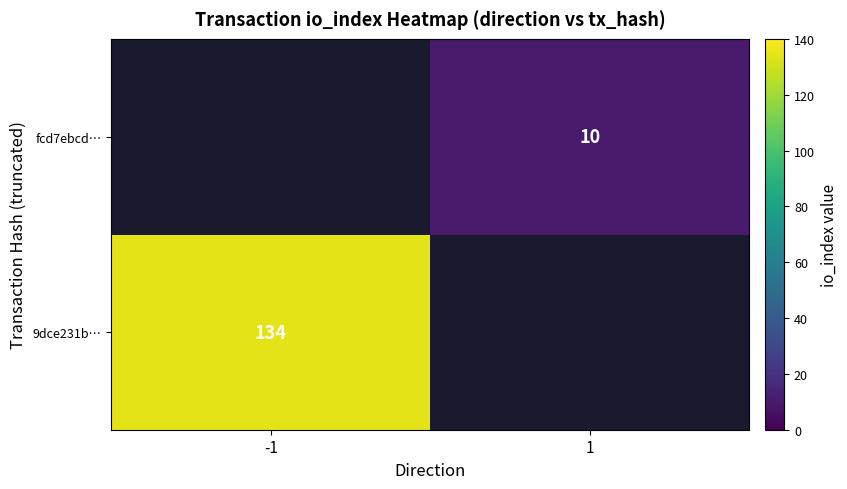

True or false: 9dce231b… has a value of 134 at -1.

True